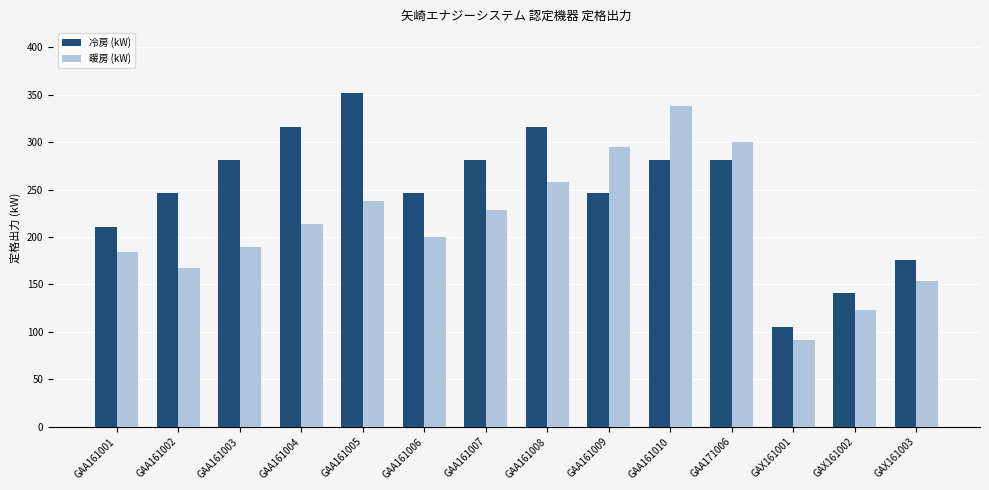

What is the difference between the maximum and minimum values in the 暖房 (kW) series?

246